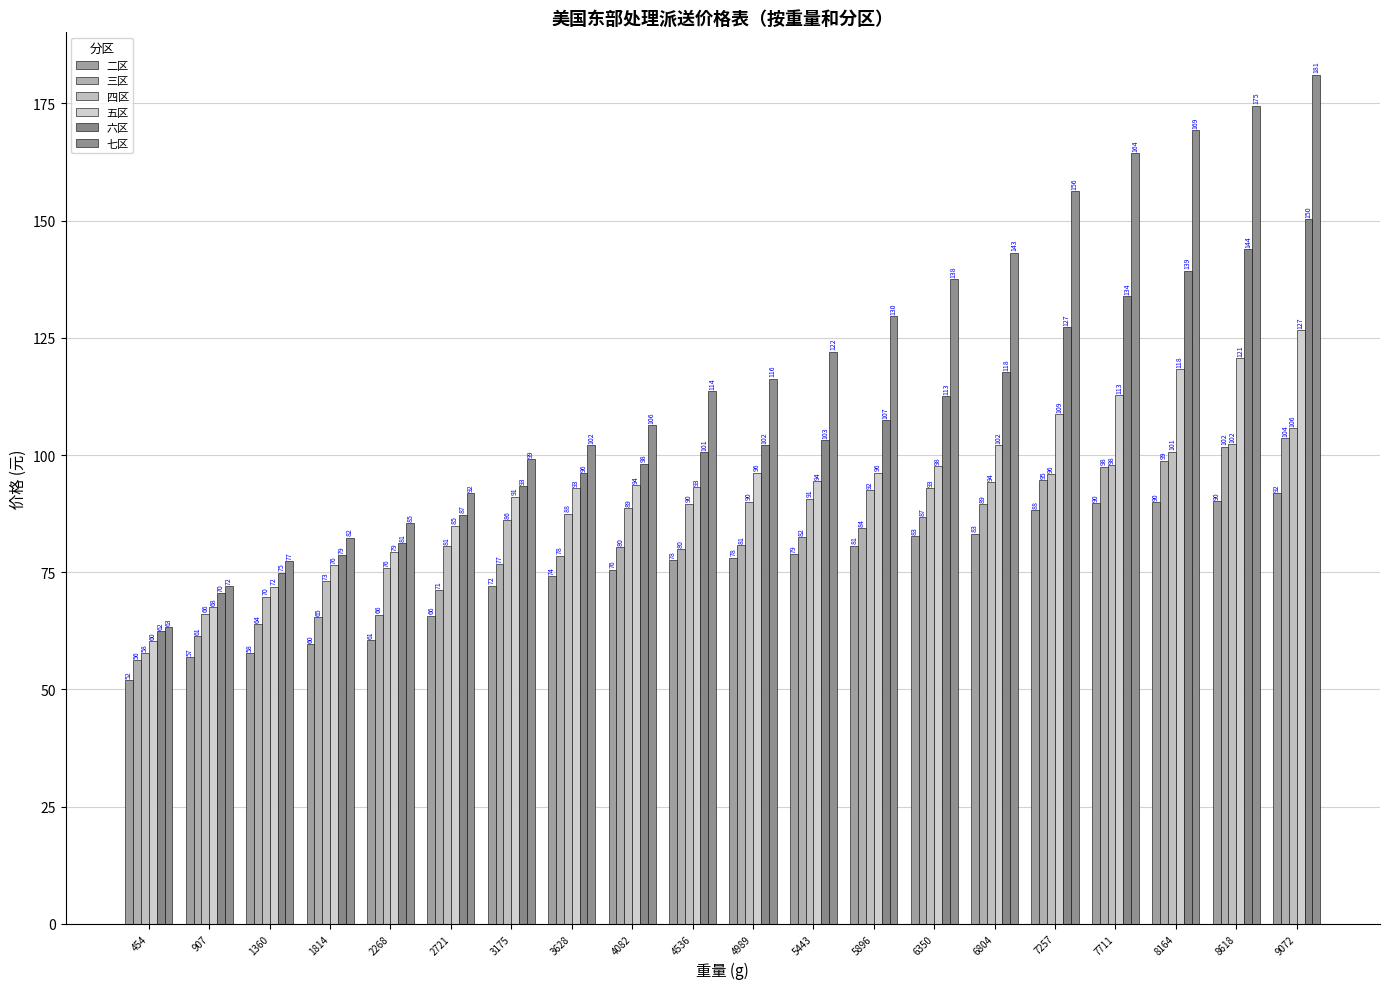

Does the chart contain any negative values?

No